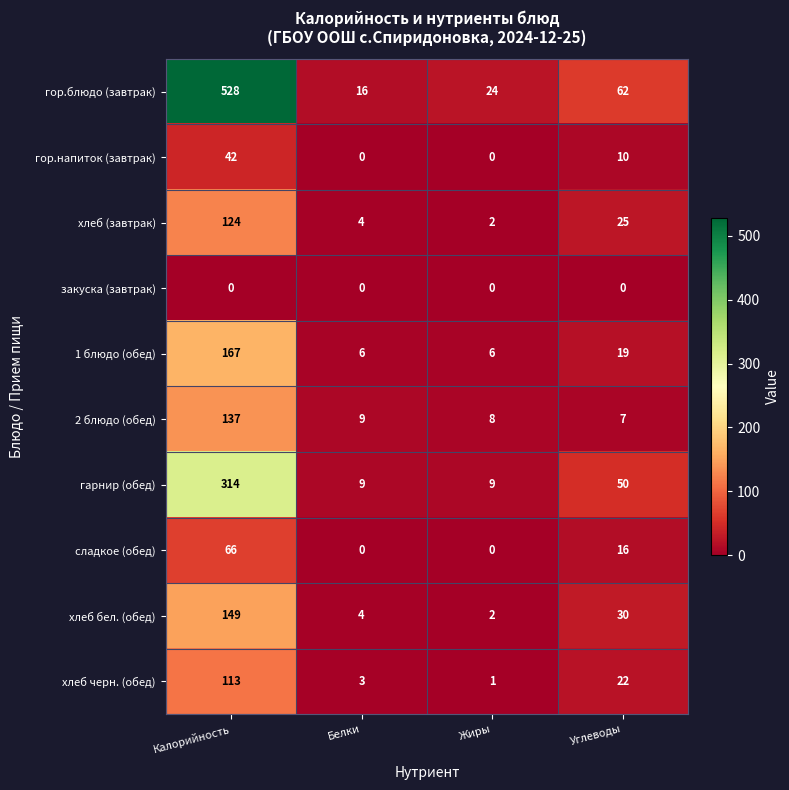

How many values in the сладкое (обед) series are below 16?

2